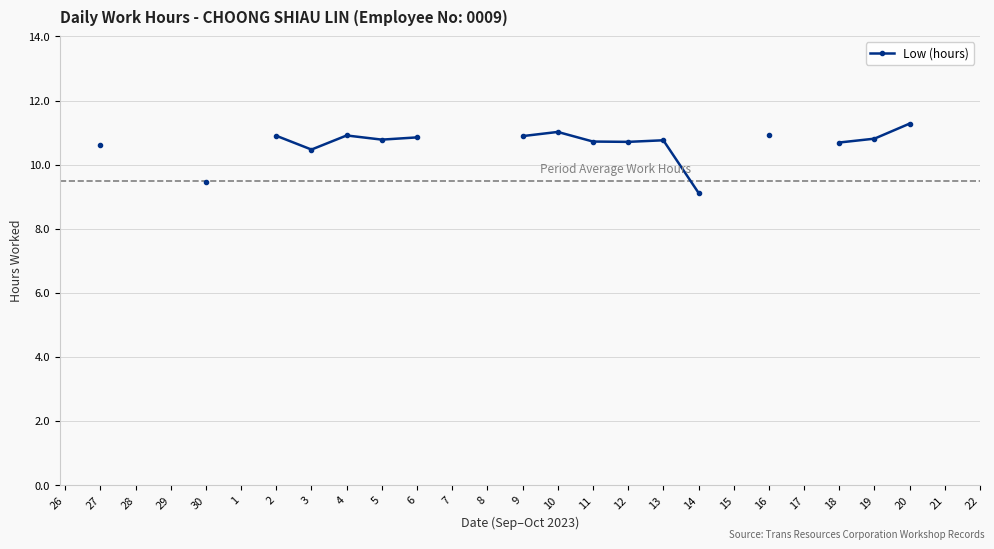

What is the label of the 13th point from the left?

8